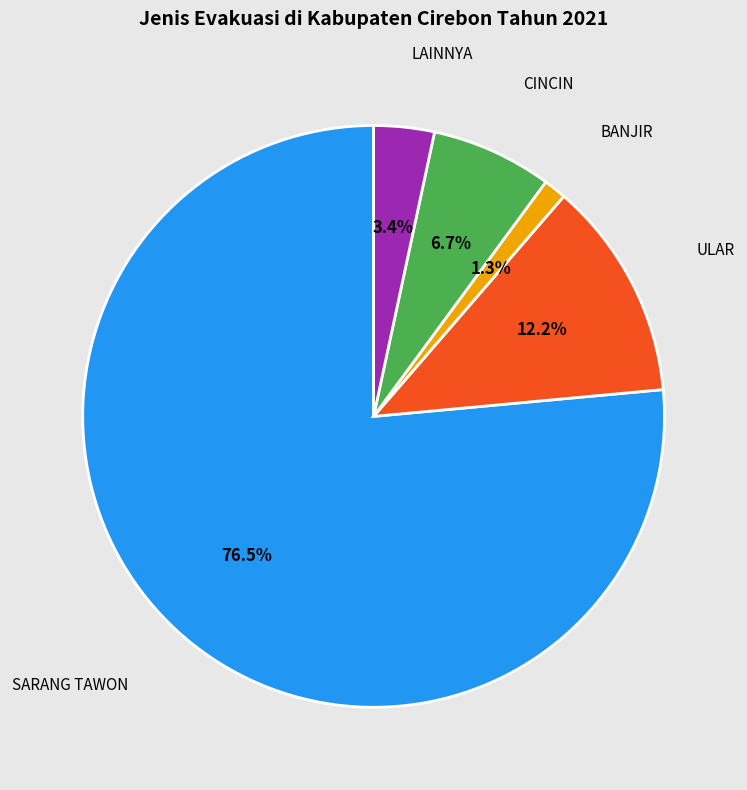

Do LAINNYA and ULAR together represent more than half of the pie?

No